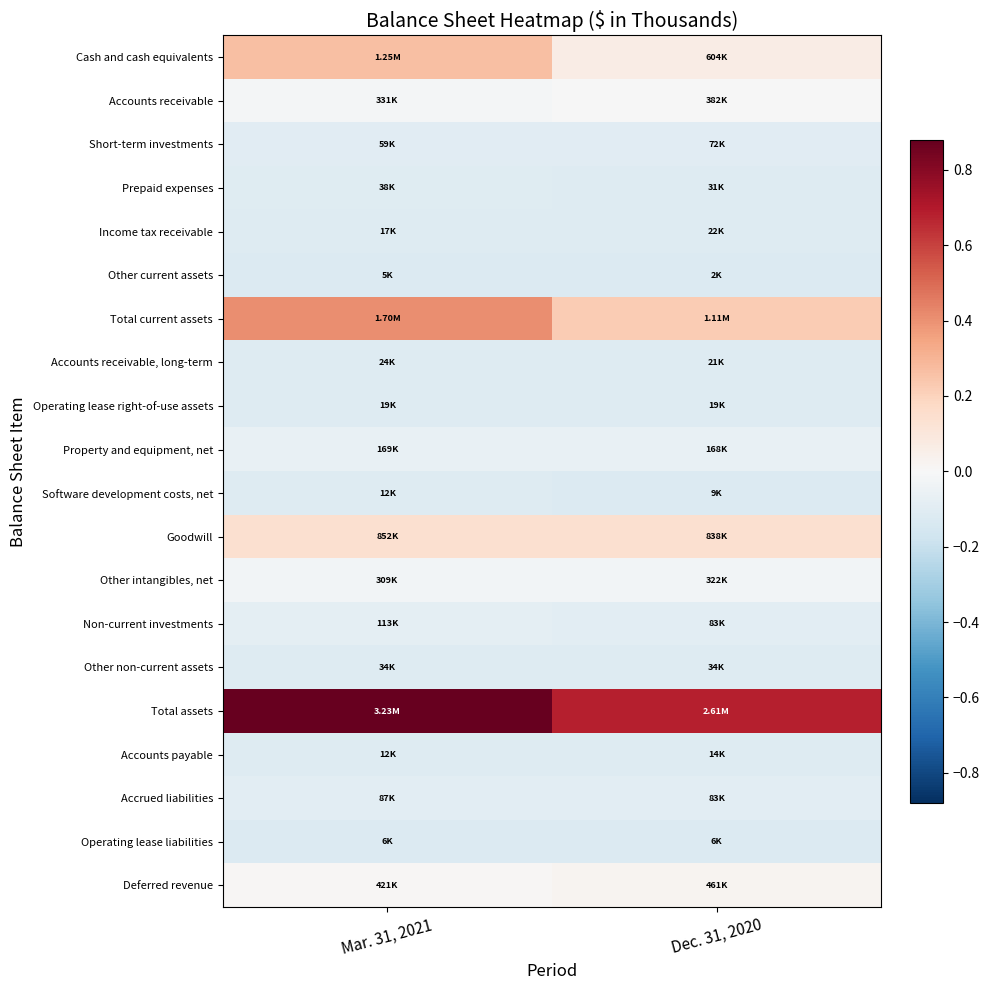

Which category has the lowest value across all series?

Dec. 31, 2020